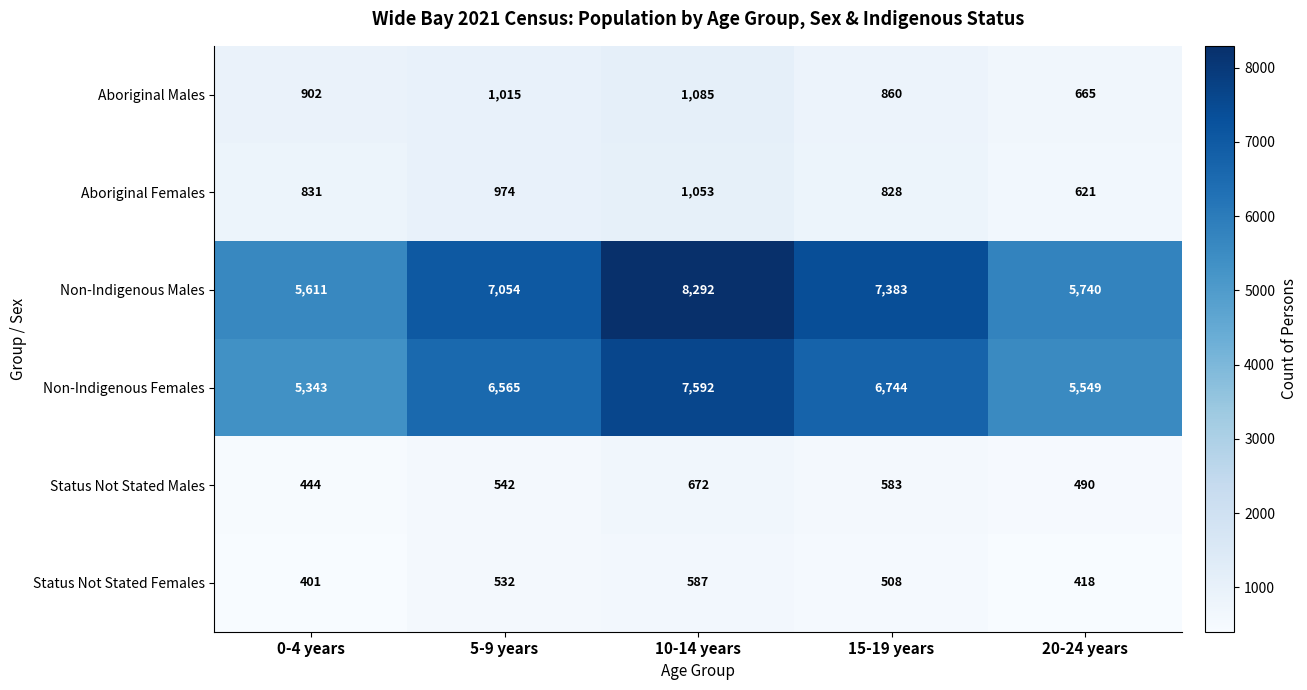

What is the difference between the Aboriginal Females values at 5-9 years and 20-24 years?

353